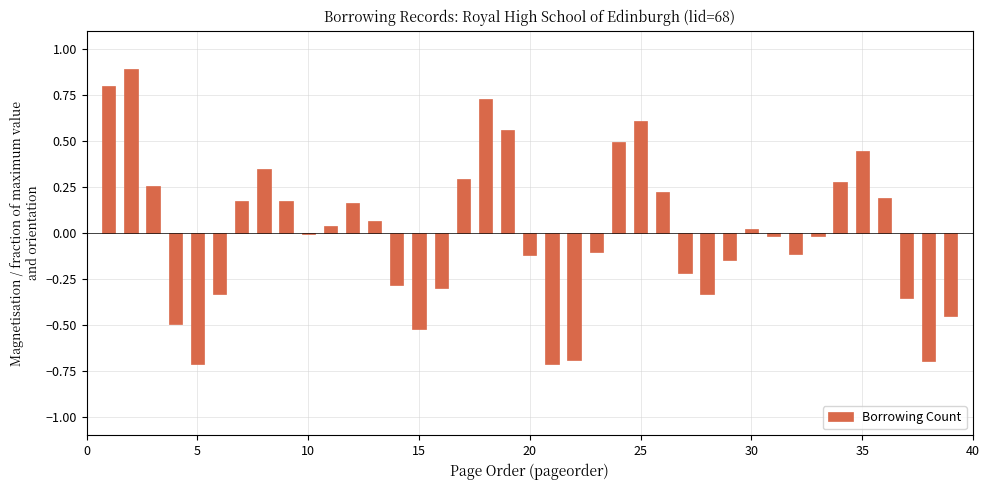

What is the maximum value shown in the chart?

0.9